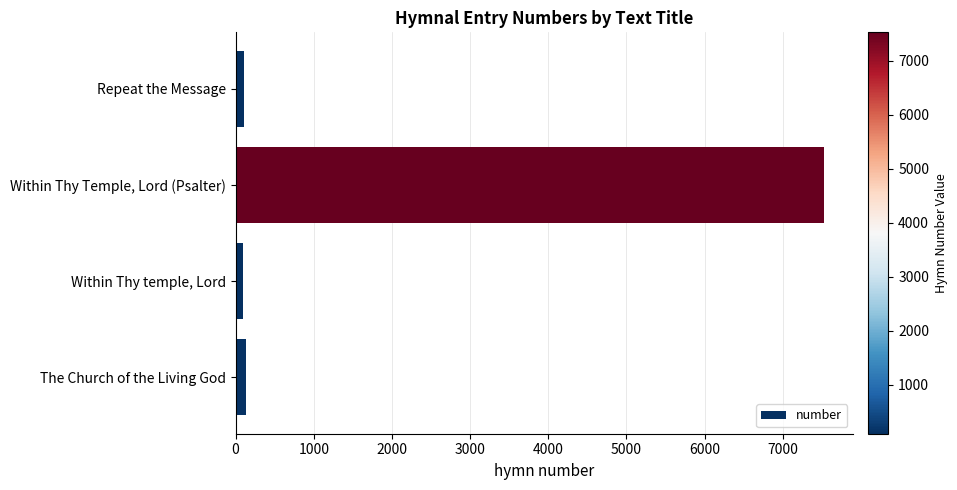

Is it true that the value at Within Thy Temple, Lord (Psalter) is 10750?

False